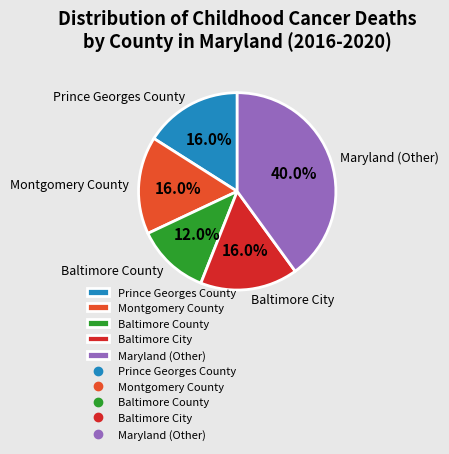

Count the number of slices in the pie.

5